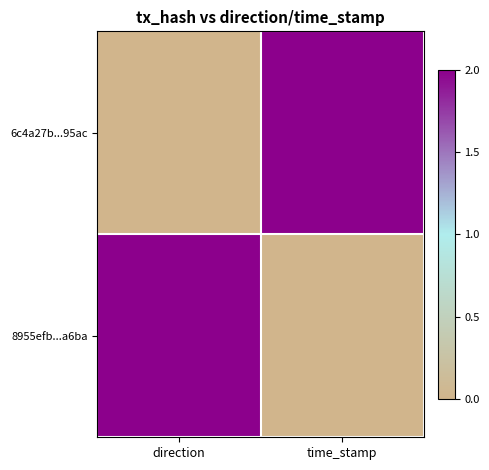

What is the difference between the highest and lowest values at direction?

2